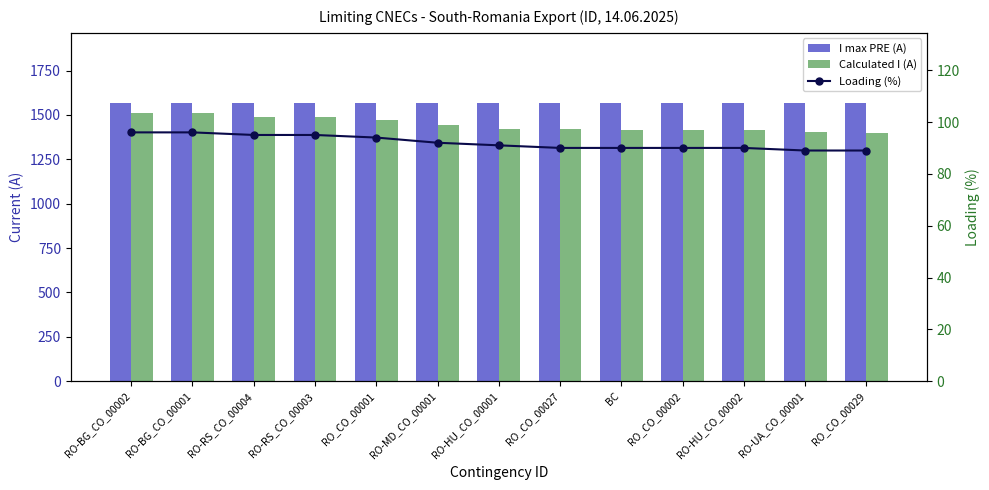

How many groups of bars are there?

13